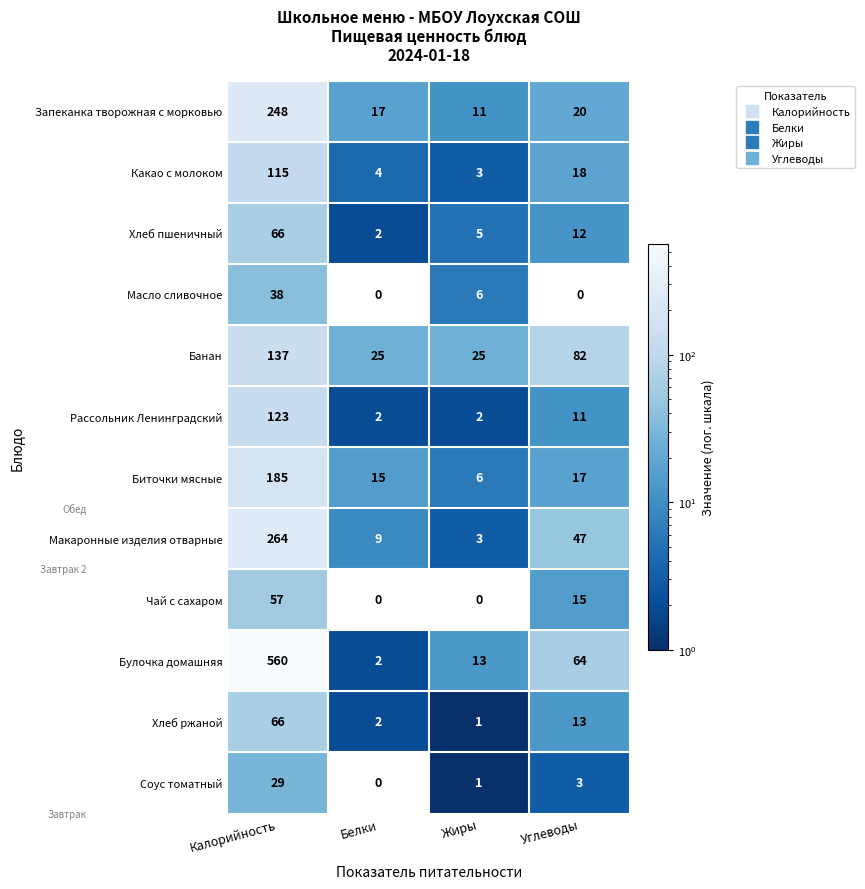

How many Чай с сахаром values are between 0 and 57?

4